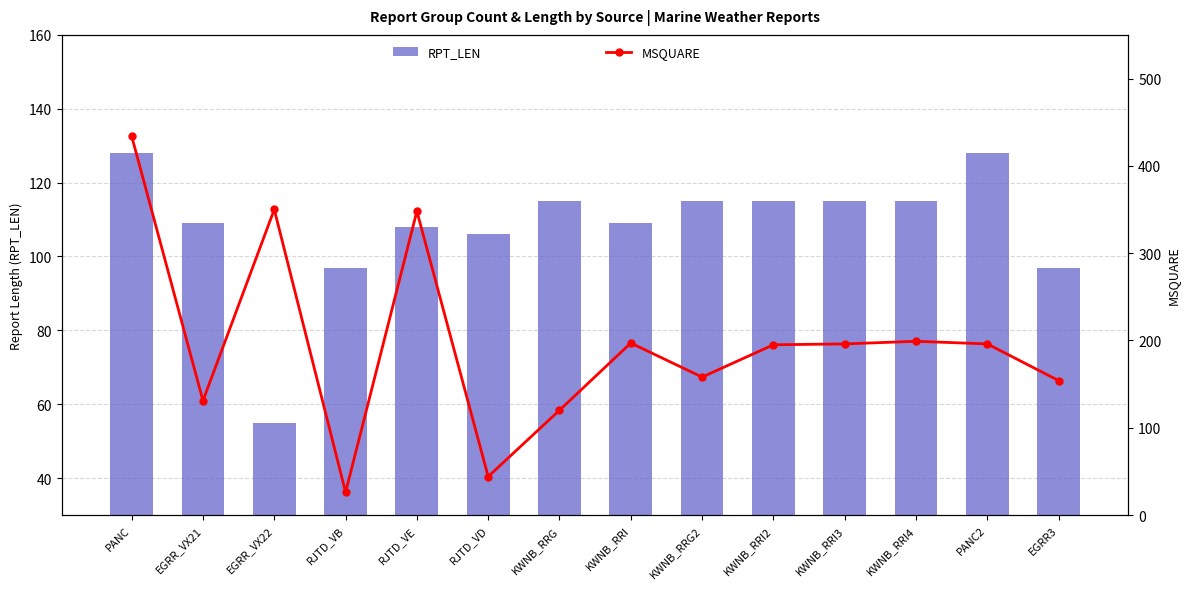

What position from the right is RJTD_VB?

11